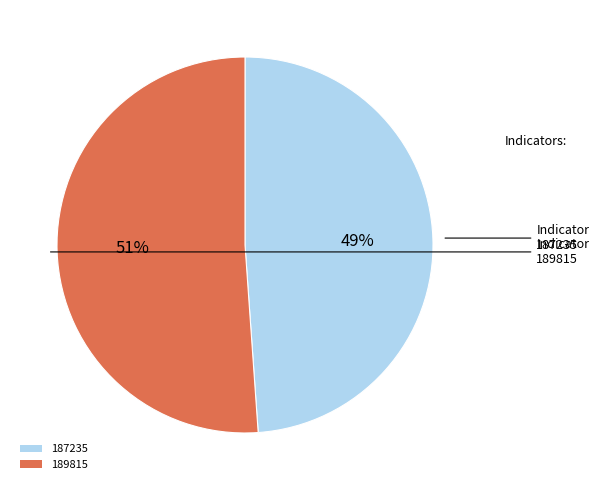

Do 187235 and 189815 together represent more than half of the pie?

Yes